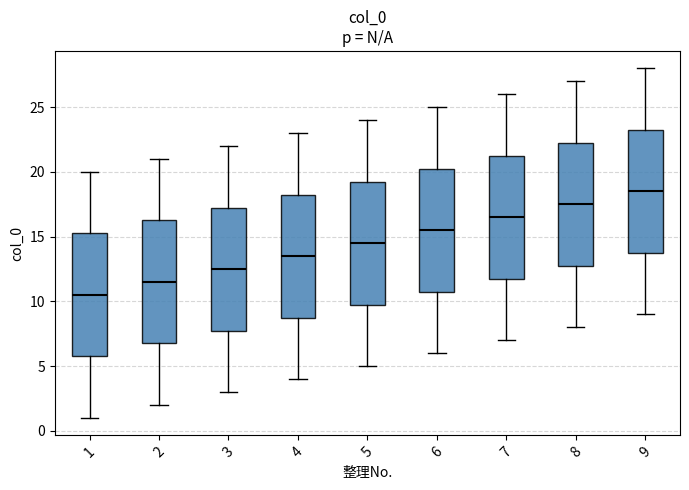

Reading left to right, read every box against the y-axis: the position of its median line, the range the box covers, and the ends of its whiskers. The values are not printed on the chart, so give them approximately, as read against the axis.

1: median 10.5, box 6.0 to 15.5, whiskers 1.0 to 20.0
2: median 11.5, box 7.0 to 16.5, whiskers 2.0 to 21.0
3: median 12.5, box 8.0 to 17.5, whiskers 3.0 to 22.0
4: median 13.5, box 9.0 to 18.5, whiskers 4.0 to 23.0
5: median 14.5, box 10.0 to 19.5, whiskers 5.0 to 24.0
6: median 15.5, box 11.0 to 20.5, whiskers 6.0 to 25.0
7: median 16.5, box 12.0 to 21.5, whiskers 7.0 to 26.0
8: median 17.5, box 13.0 to 22.5, whiskers 8.0 to 27.0
9: median 18.5, box 14.0 to 23.5, whiskers 9.0 to 28.0